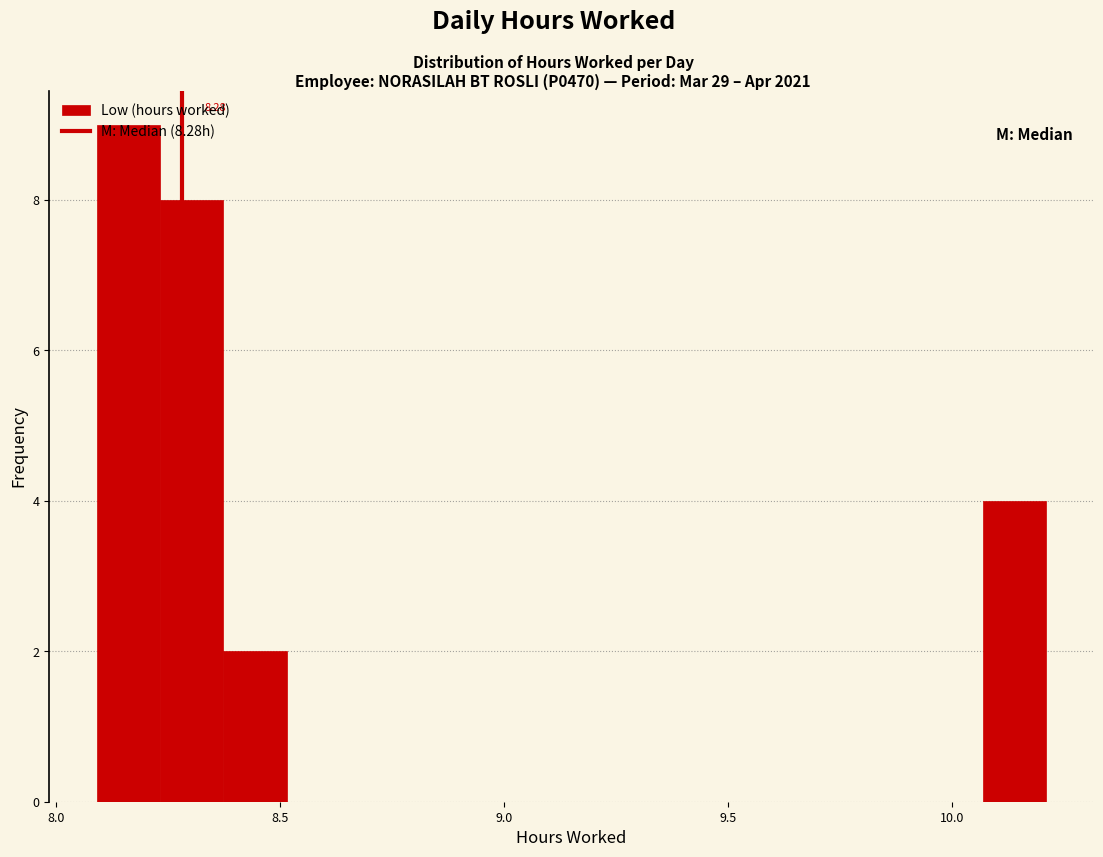

Read against the x-axis, roughly where is the centre of the tallest bar?

8.15